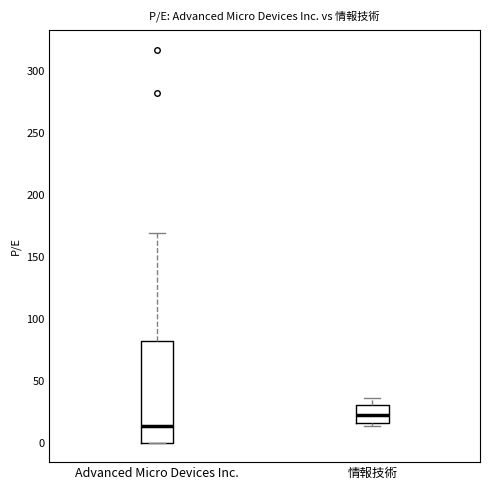

Reading left to right, transcribe this box plot: for each box, give where its median line is, the range the box spans, and where its two whiskers end, as read against the y-axis. The values are not printed on the chart, so give them approximately, as read against the axis.

Advanced Micro Devices Inc.: median 15, box 0 to 80, whiskers 0 to 170
情報技術: median 20, box 15 to 30, whiskers 15 (just below the box's lower edge) to 35